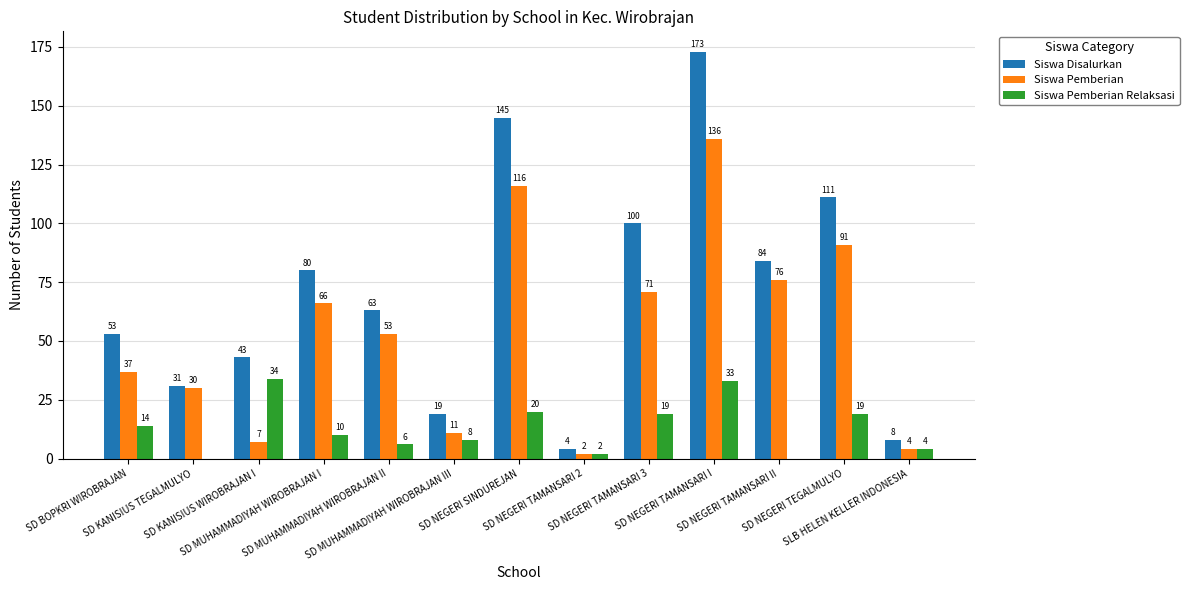

What is the maximum value shown in the chart?

173